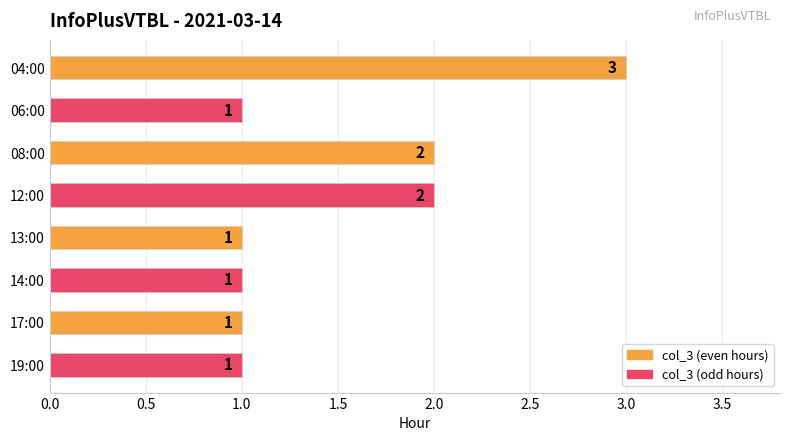

Approximately how many times larger is the value at 17:00 compared to 06:00?

1.0